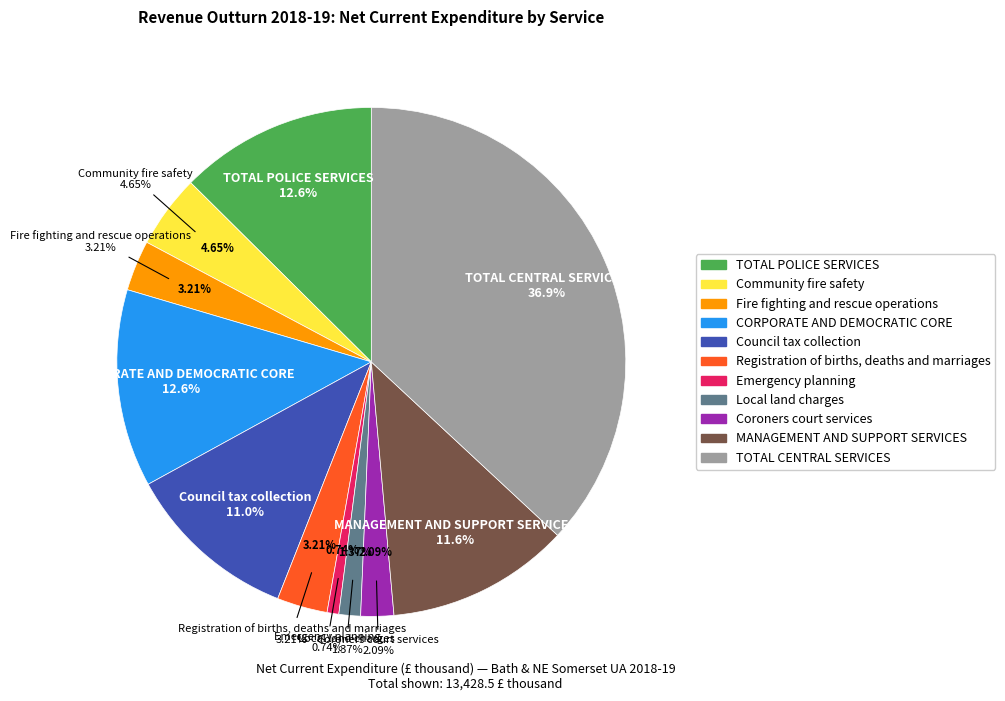

Is it true that TOTAL CENTRAL SERVICES is 51% of the pie?

False